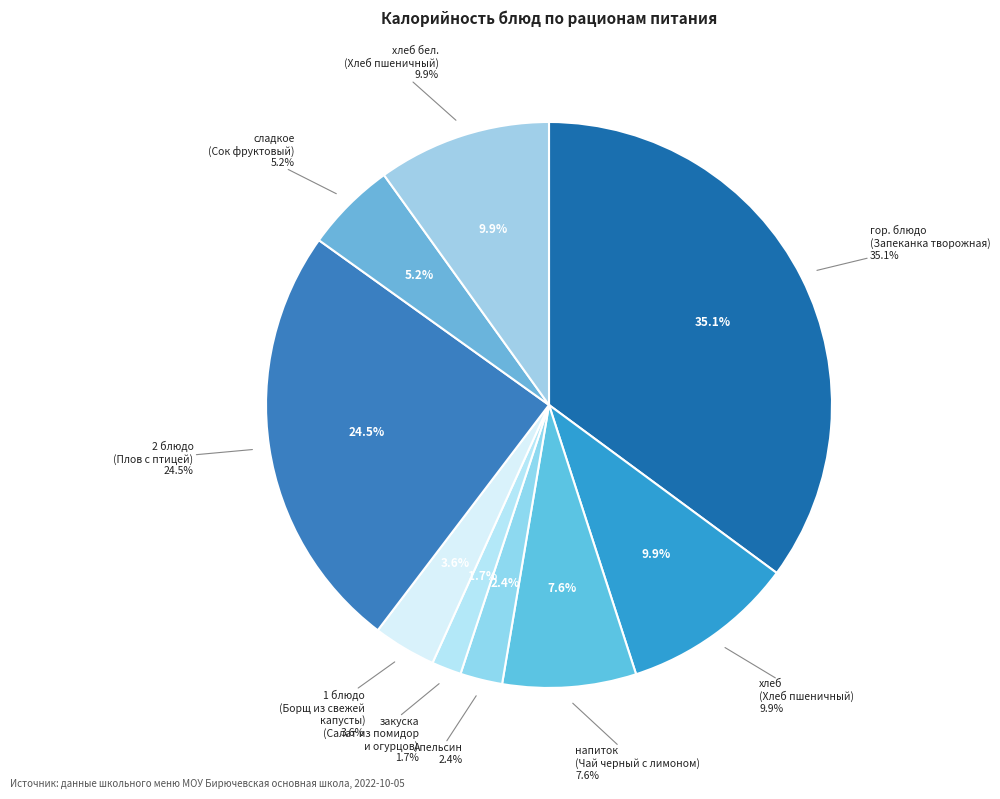

Is Апельсин the majority of the pie?

No